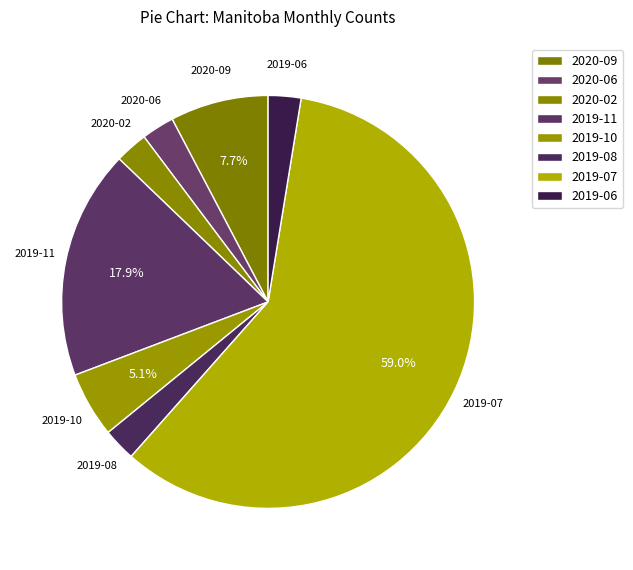

To the nearest percent, what is the difference between the 2020-02 and 2019-07 slice percentages?

56%